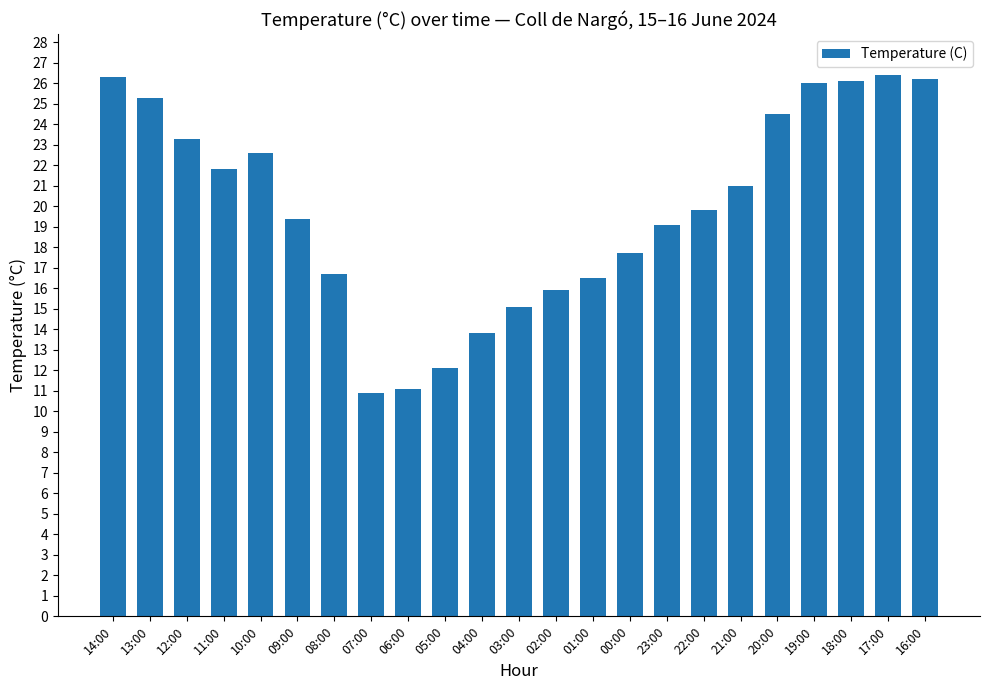

What is the change in value from 11:00 to 05:00?

-9.7